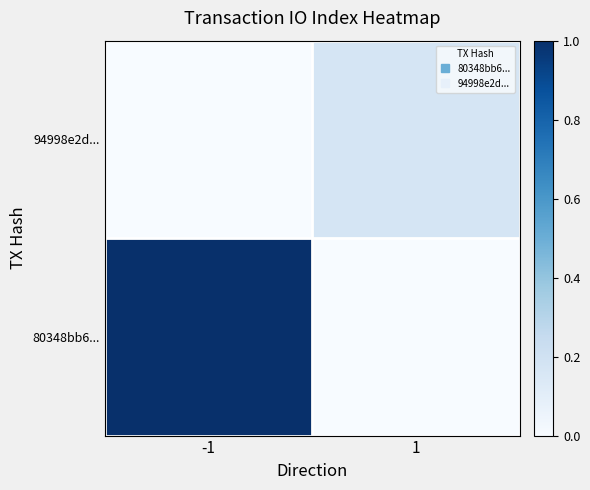

What is the total value across all series at -1?

1.0